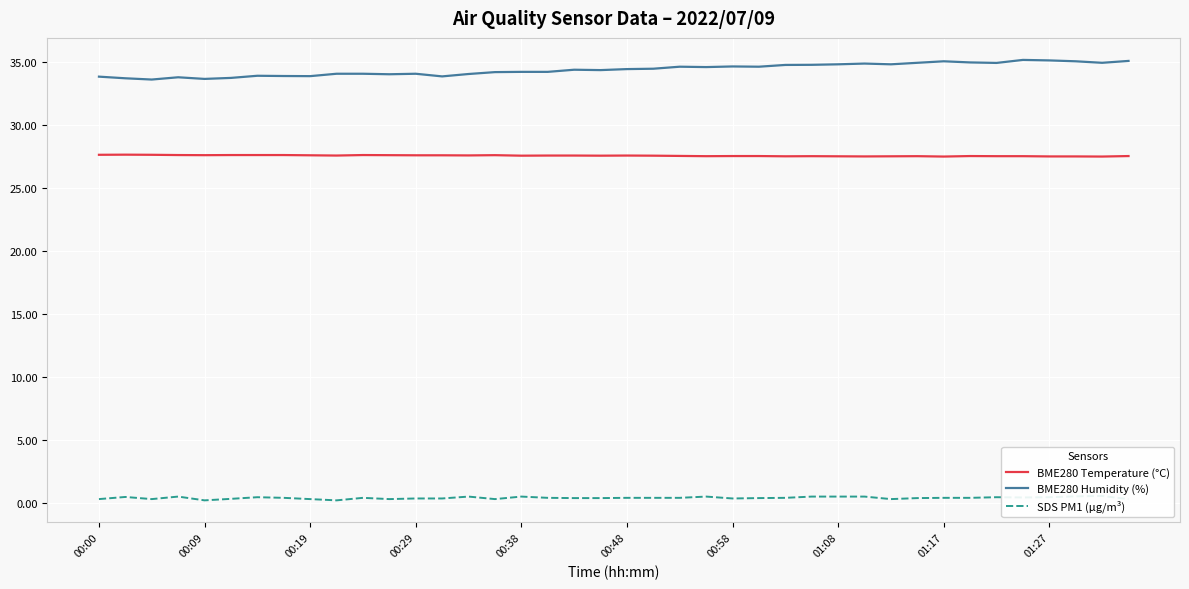

At 30, list the series in order from largest to smallest.

BME280 Humidity (%), BME280 Temperature (°C), SDS PM1 (µg/m³)